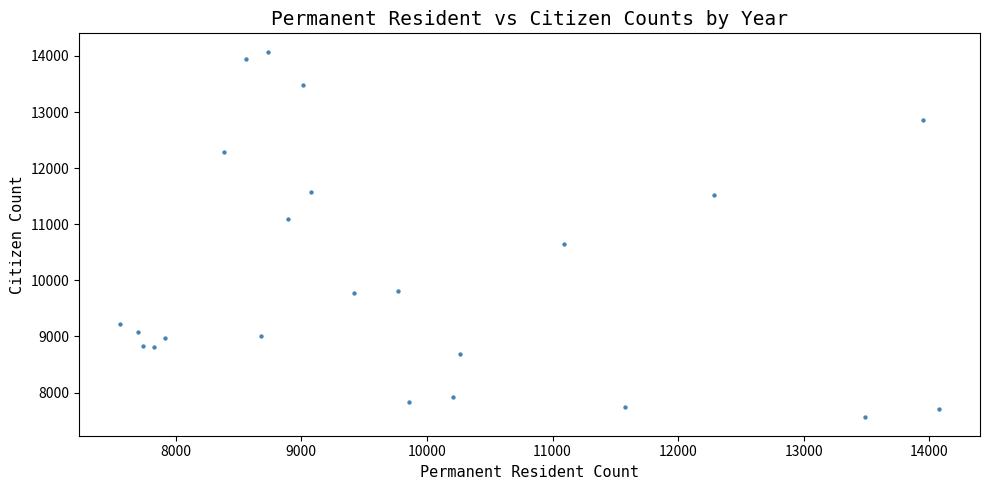

What Y value in the scatter plot is closest to 10816?

10641